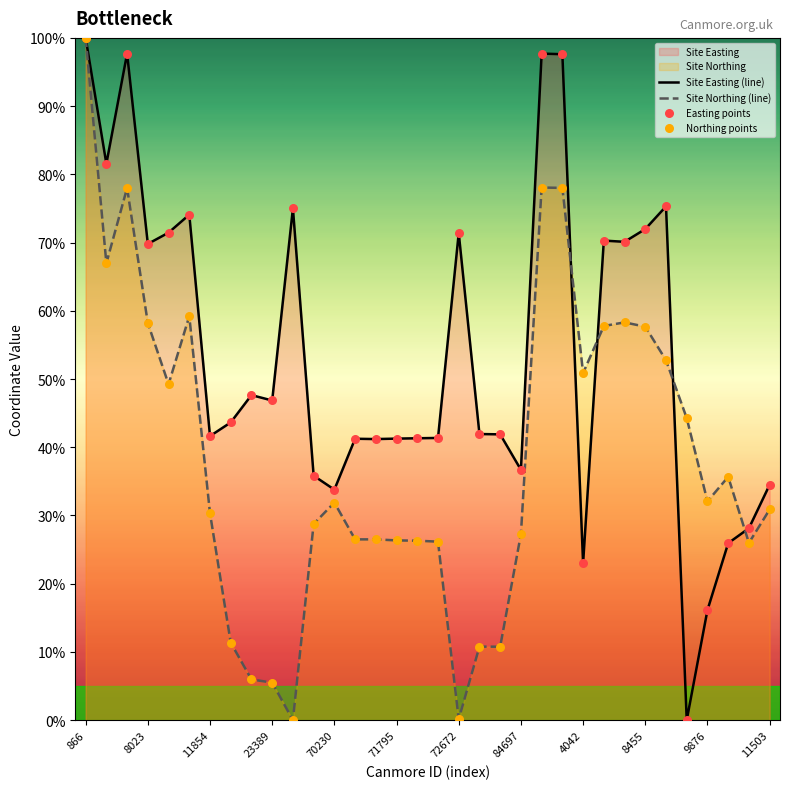

At which category is the sum across all series the highest?

866